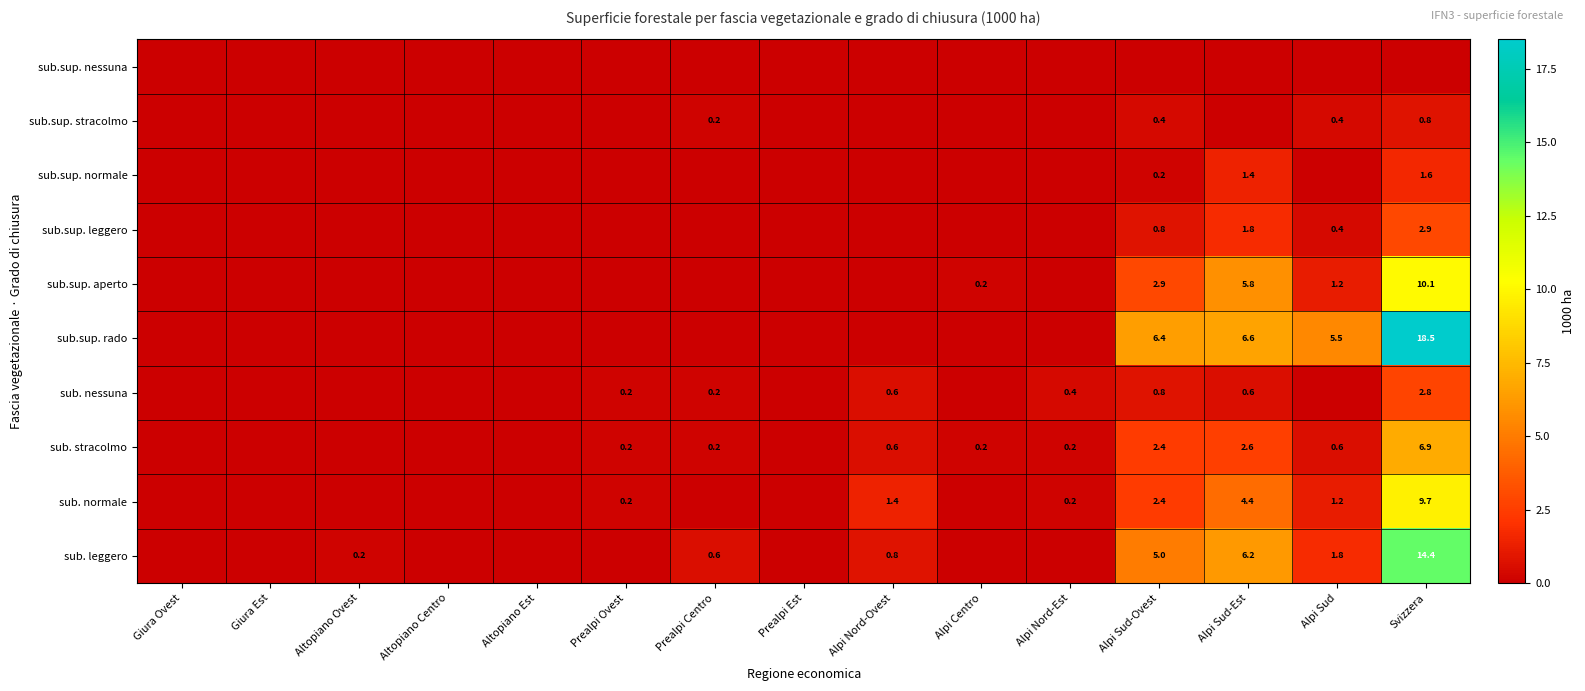

The sub. leggero series shows 3.1 at Svizzera. True or false?

False